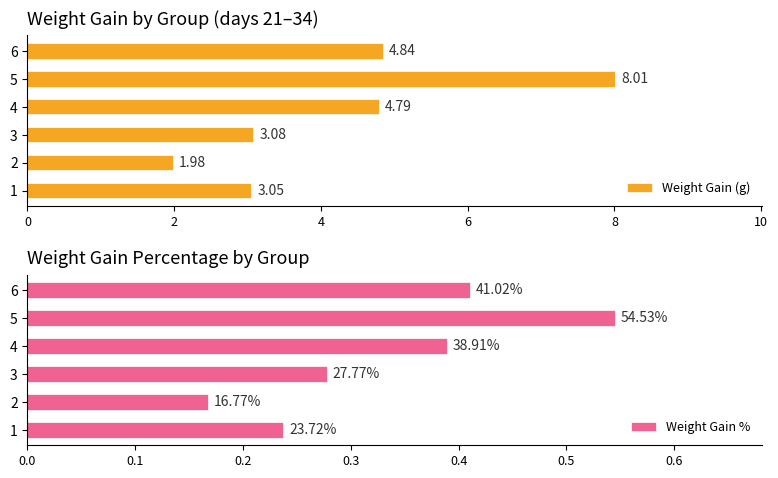

What is the difference between the second highest and second lowest values in the Weight Gain (g) series?

1.8